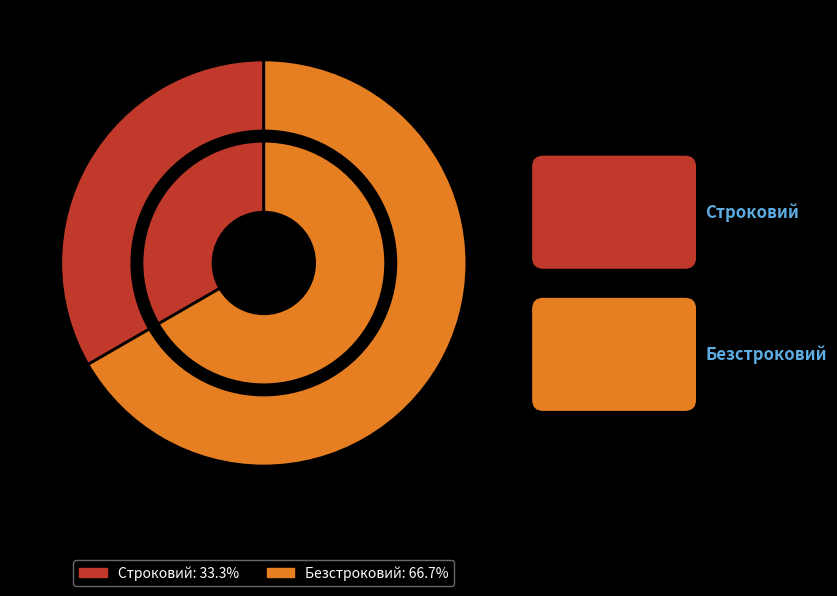

What is the change in value from Строковий to Безстроковий?

+1